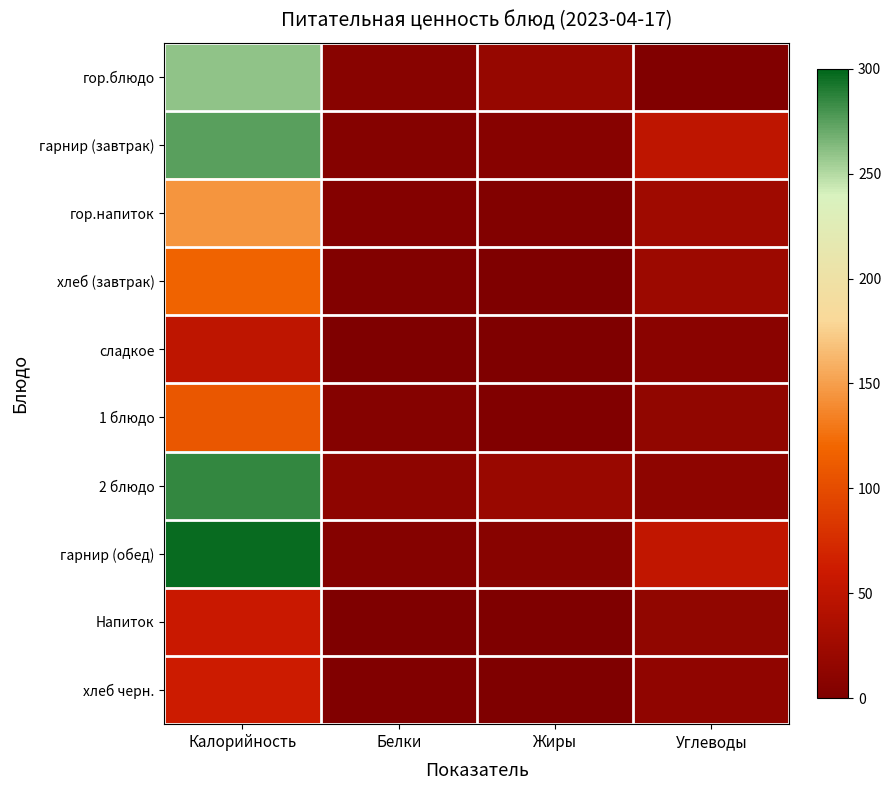

What is the difference between the highest and lowest values at Углеводы?

50